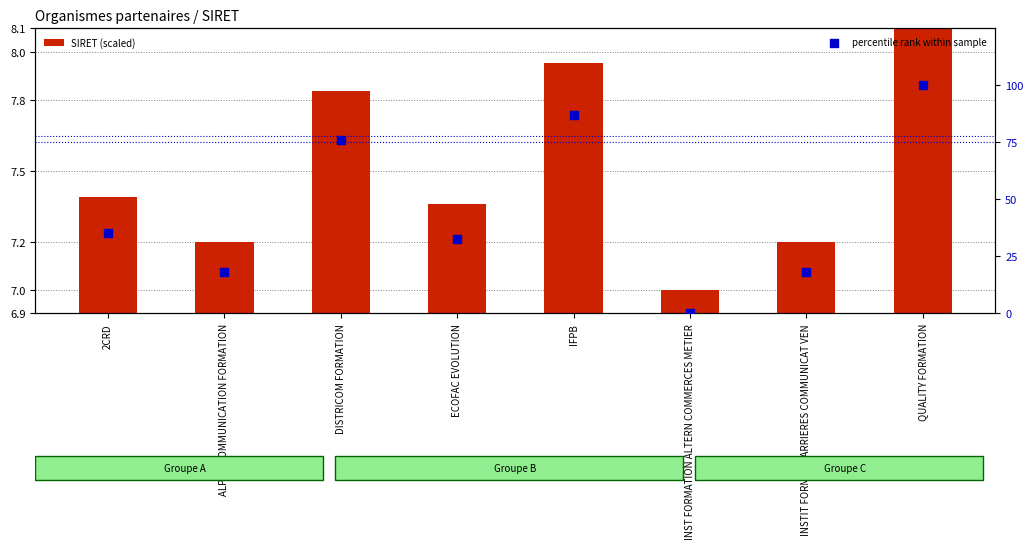

Which series reaches the maximum Y coordinate?

percentile rank within sample